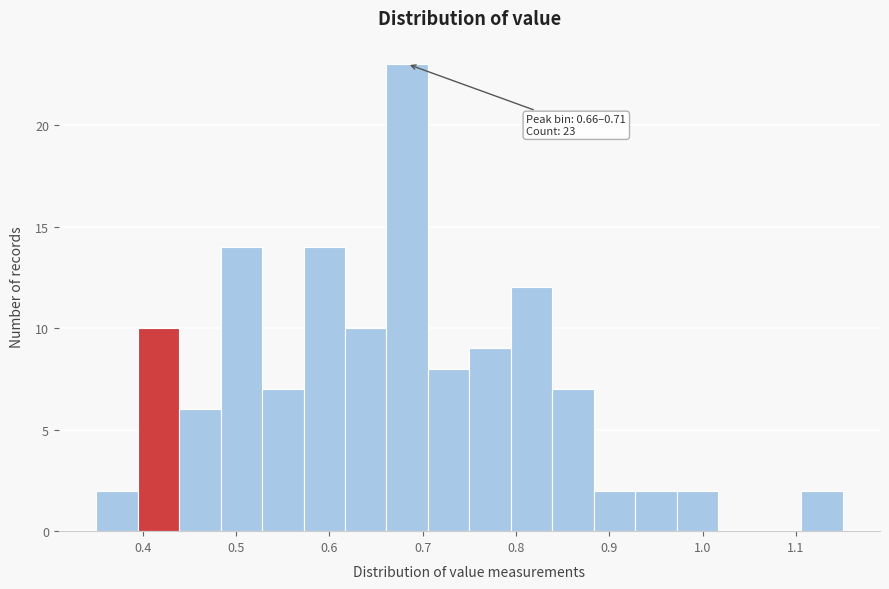

Which range on the x-axis has the tallest bar?

0.66 to 0.71